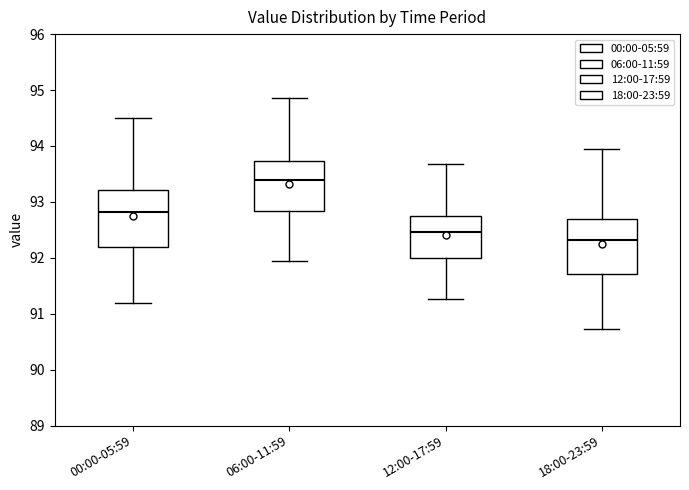

Reading left to right, transcribe this box plot: for each box, give where its median line is, the range the box spans, and where its two whiskers end, as read against the y-axis. The values are not printed on the chart, so give them approximately, as read against the axis.

00:00-05:59: median 92.8, box 92.2 to 93.2, whiskers 91.2 to 94.5
06:00-11:59: median 93.4, box 92.8 to 93.7, whiskers 91.9 to 94.9
12:00-17:59: median 92.5, box 92.0 to 92.7, whiskers 91.3 to 93.7
18:00-23:59: median 92.3, box 91.7 to 92.7, whiskers 90.7 to 93.9